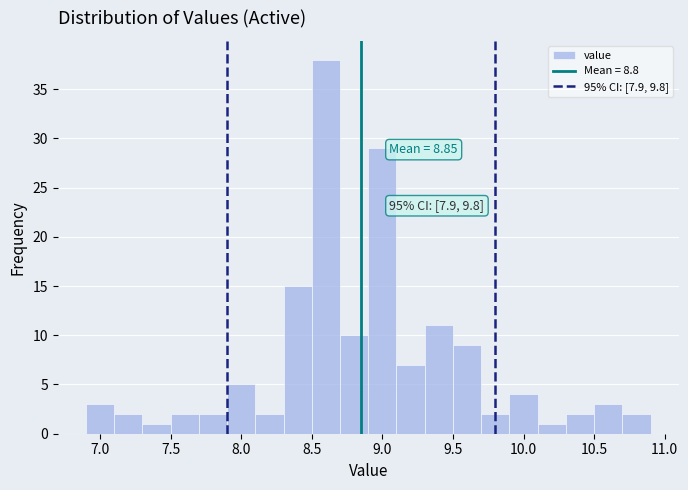

Over which range of the x-axis is the bar tallest?

8.5 to 8.7